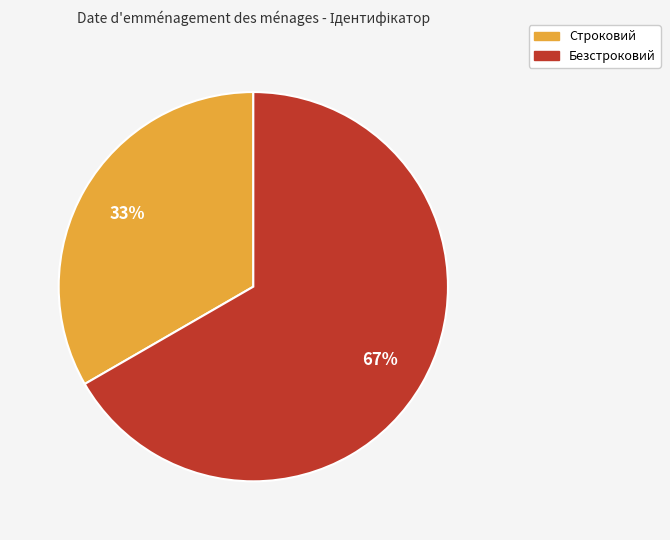

Which has a higher value, Строковий or Безстроковий?

Безстроковий